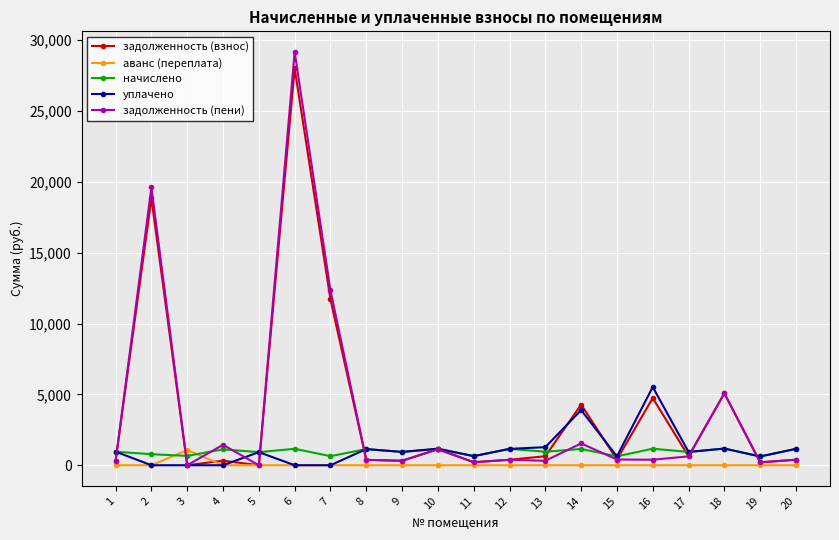

Between which two adjacent categories do начислено and аванс (переплата) first intersect?

2 and 3